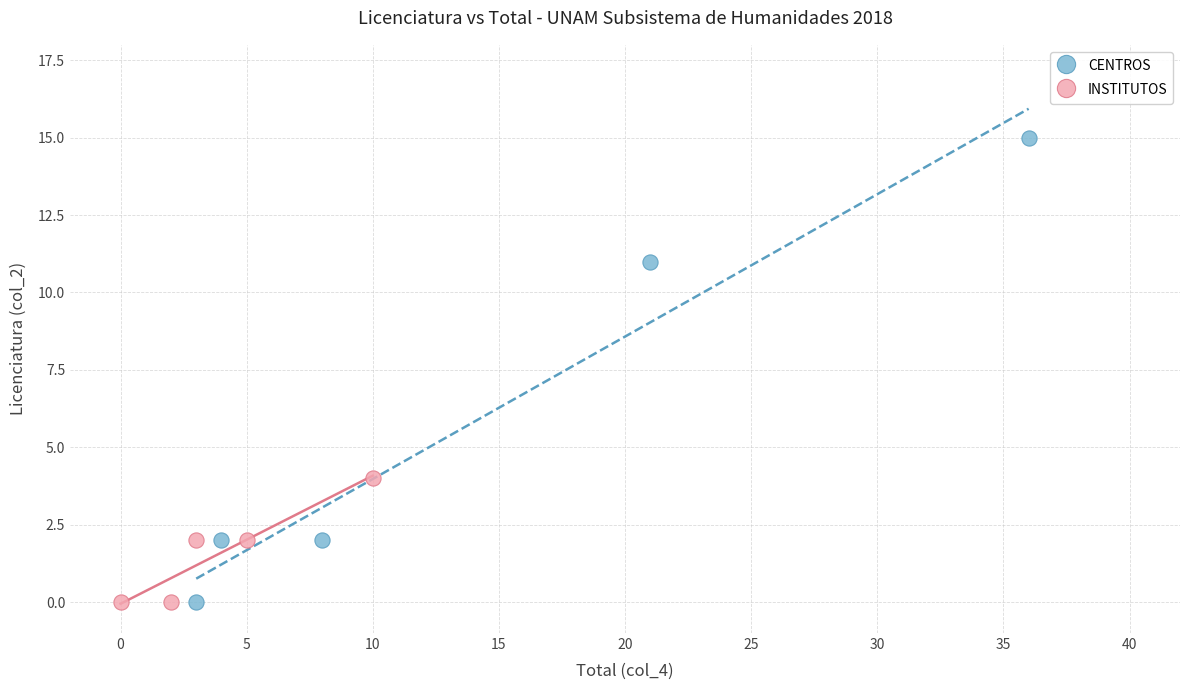

Which series contains the highest Y value?

CENTROS